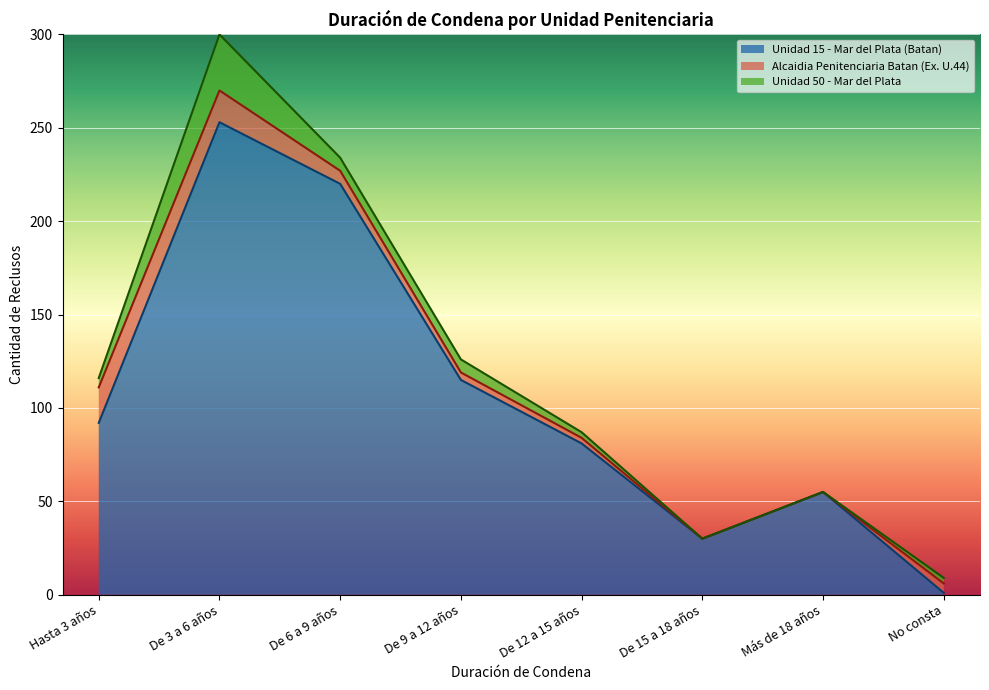

Which has a higher value, No consta or De 12 a 15 años?

De 12 a 15 años